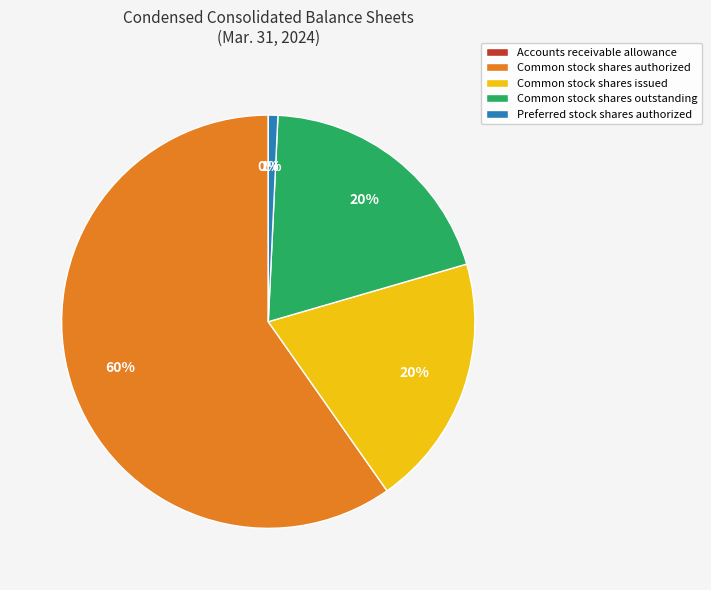

Is it true that Common stock shares authorized is 60% of the pie?

True